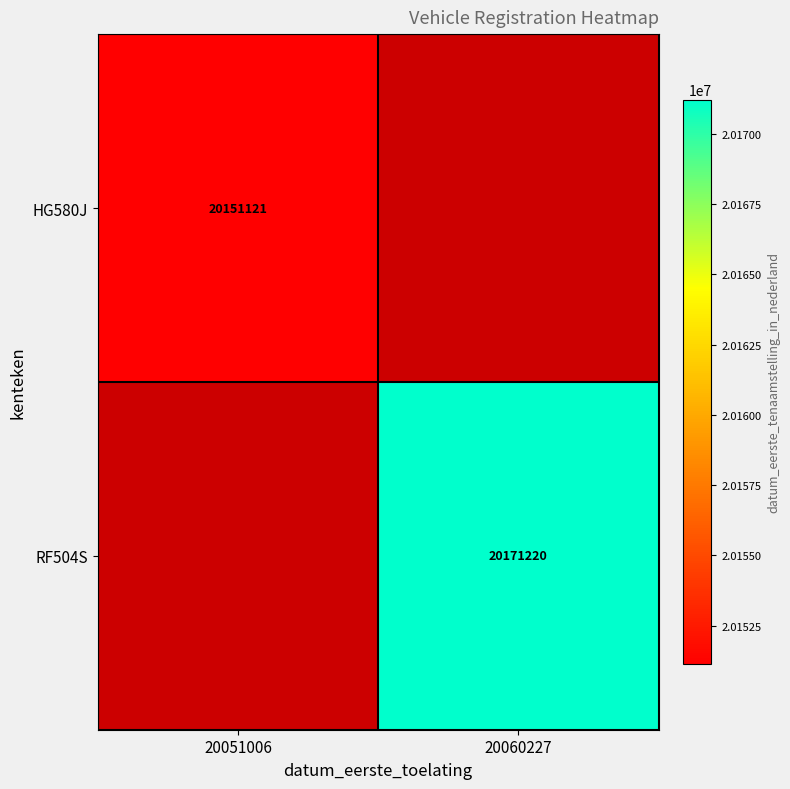

The HG580J series shows 11225642 at 20051006. True or false?

False